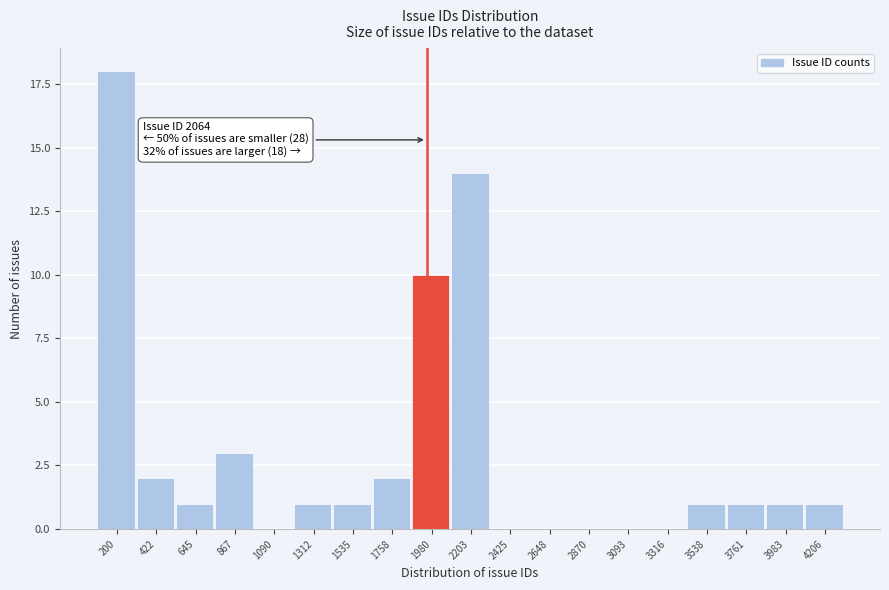

Reading right to left, extract all data points from this chart.

4206=1	3983=1	3761=1	3538=1	3316=0	3093=0	2870=0	2648=0	2425=0	2203=14	1980=10	1758=2	1535=1	1312=1	1090=0	867=3	645=1	422=2	200=18